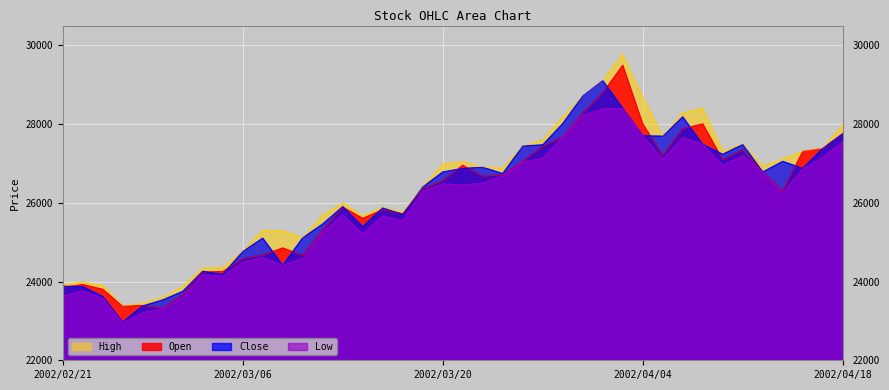

Which series has the largest range (max minus min)?

High